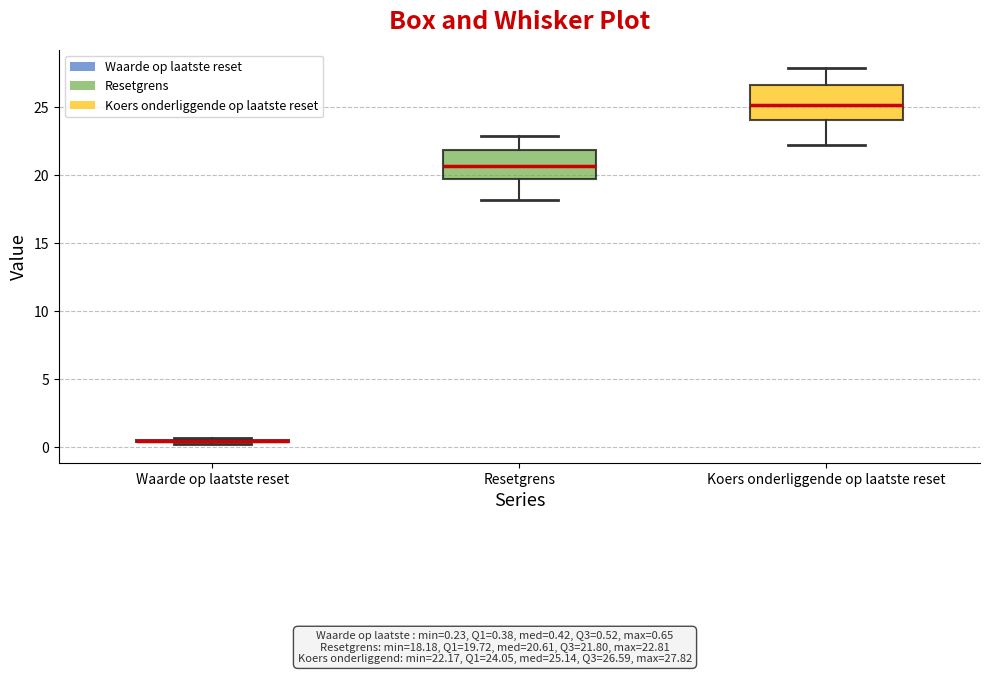

Reading left to right, read every box against the y-axis: the position of its median line, the range the box covers, and the ends of its whiskers. The values are not printed on the chart, so give them approximately, as read against the axis.

Waarde op laatste reset: box collapsed to a line at 0.5, whiskers 0.0 to 0.5
Resetgrens: median 20.5, box 19.5 to 22.0, whiskers 18.0 to 23.0
Koers onderliggende op laatste reset: median 25.0, box 24.0 to 26.5, whiskers 22.0 to 28.0